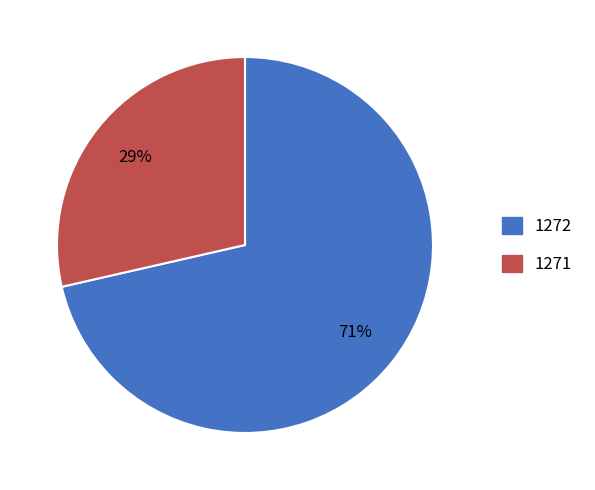

To the nearest percent, what is the average slice percentage?

50%